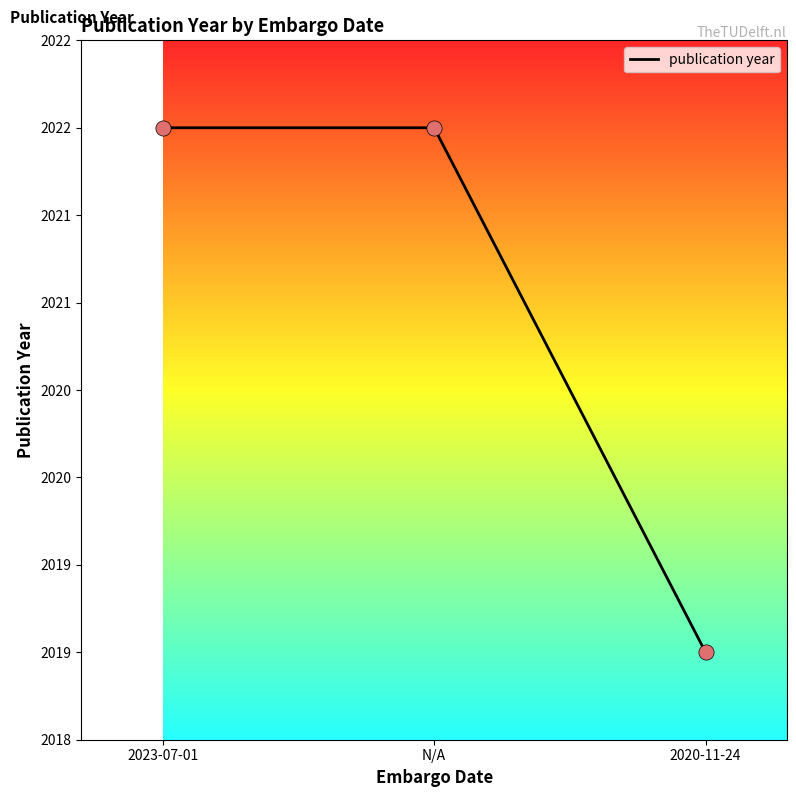

Approximately how many times larger is the value at 2023-07-01 compared to N/A?

1.0